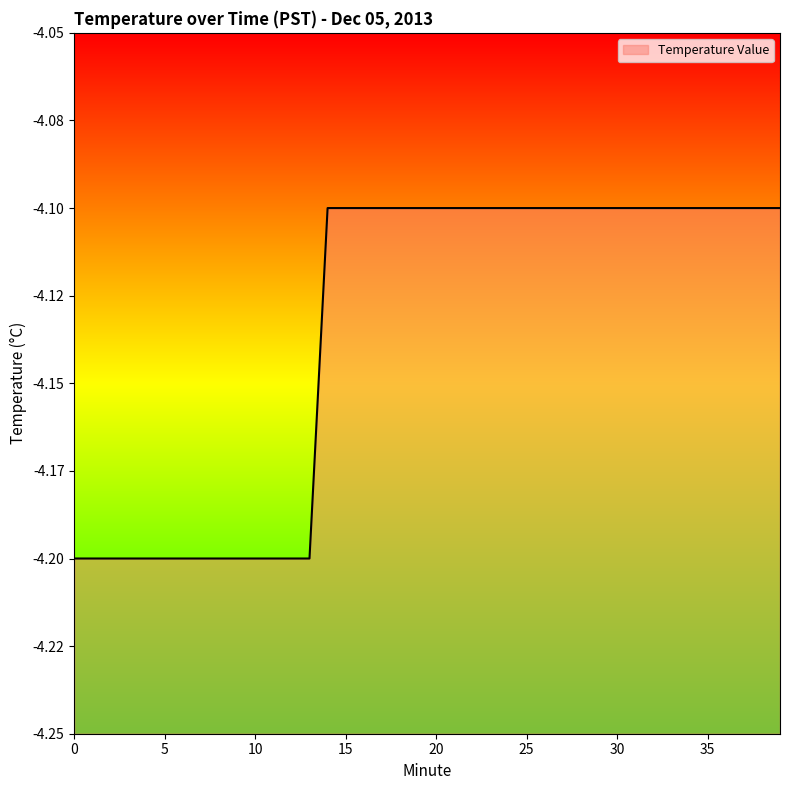

Which has a higher value, 37 or 29?

37